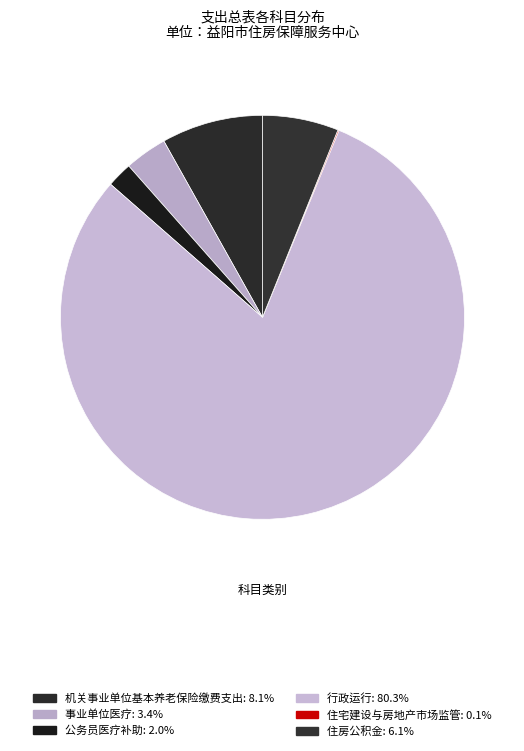

Which category has the smallest portion of the pie?

住宅建设与房地产市场监管